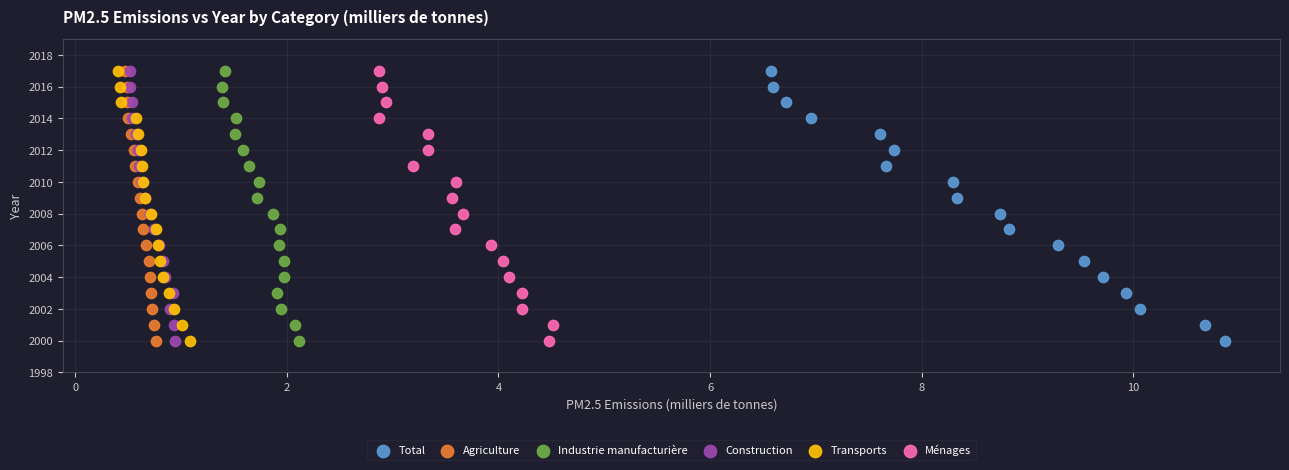

What are all the series names shown in the legend?

Total, Agriculture, Industrie manufacturière, Construction, Transports, Ménages